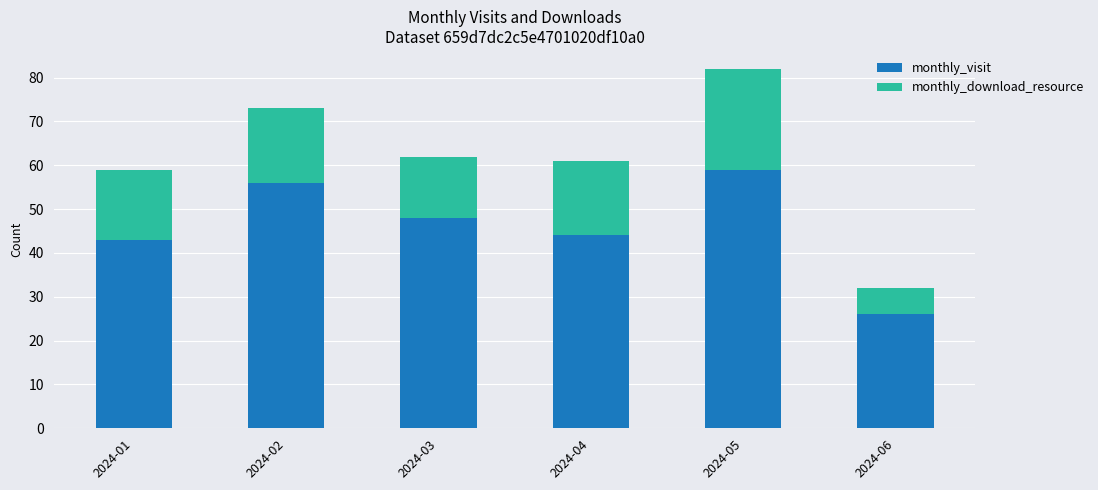

The monthly_visit series shows 26 at 2024-06. True or false?

True